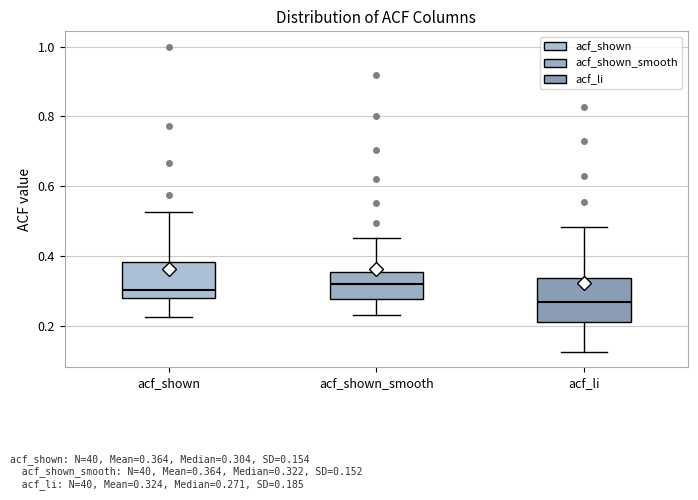

Comparing the boxes themselves (not the whiskers), which one is the tallest?

acf_li